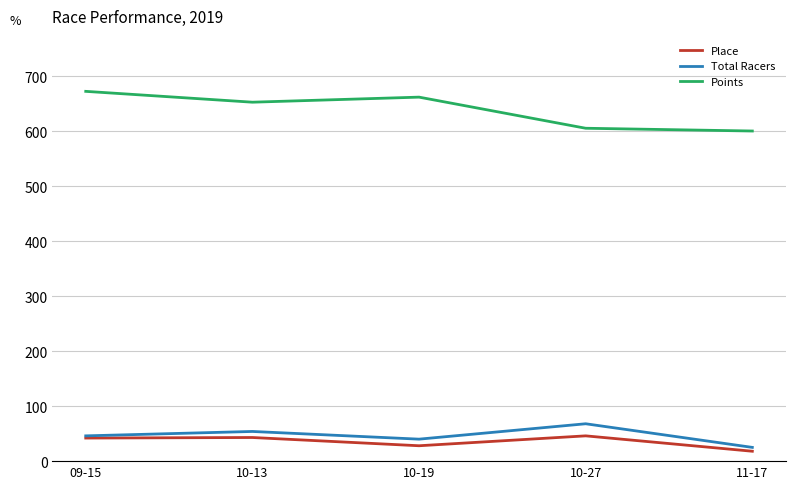

What is the total value across all series at 09-15?

760.8